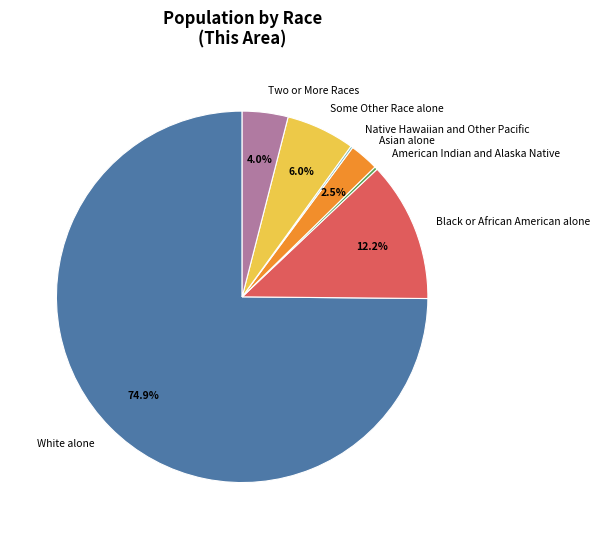

Is it true that White alone is 89% of the pie?

False